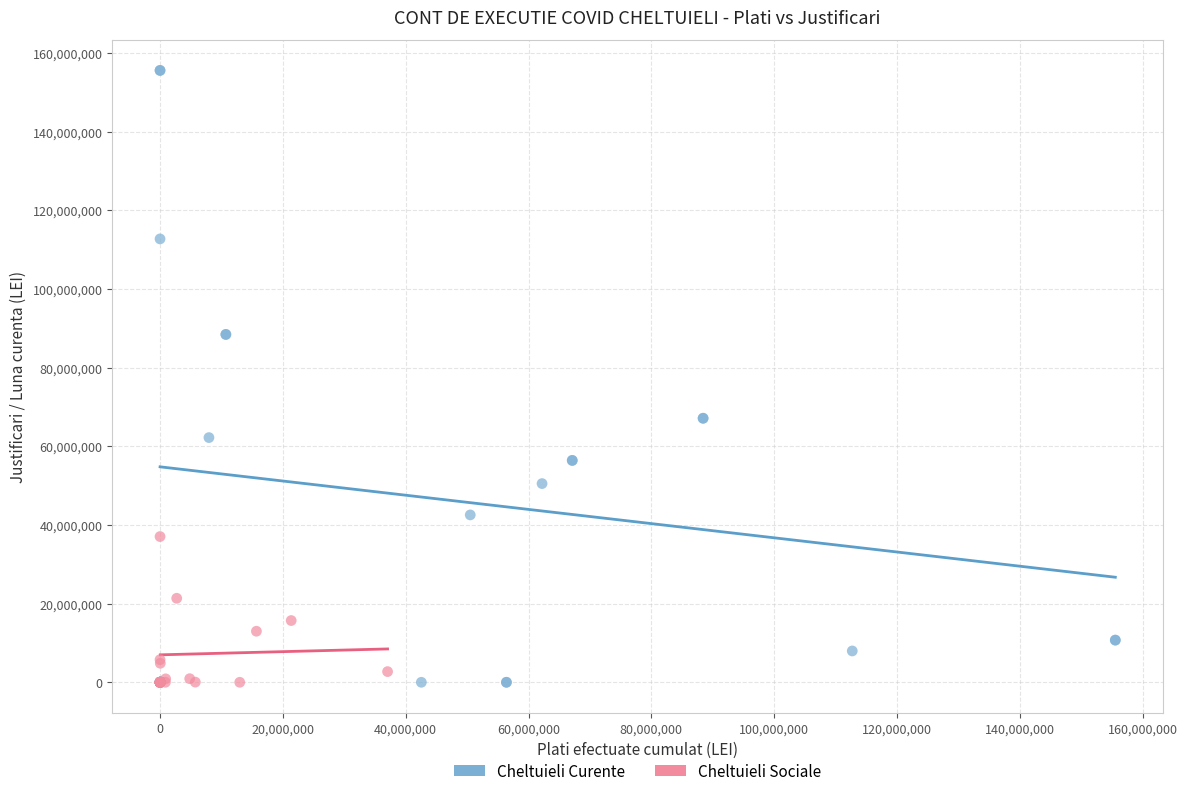

Which series reaches the maximum Y coordinate?

Cheltuieli Curente